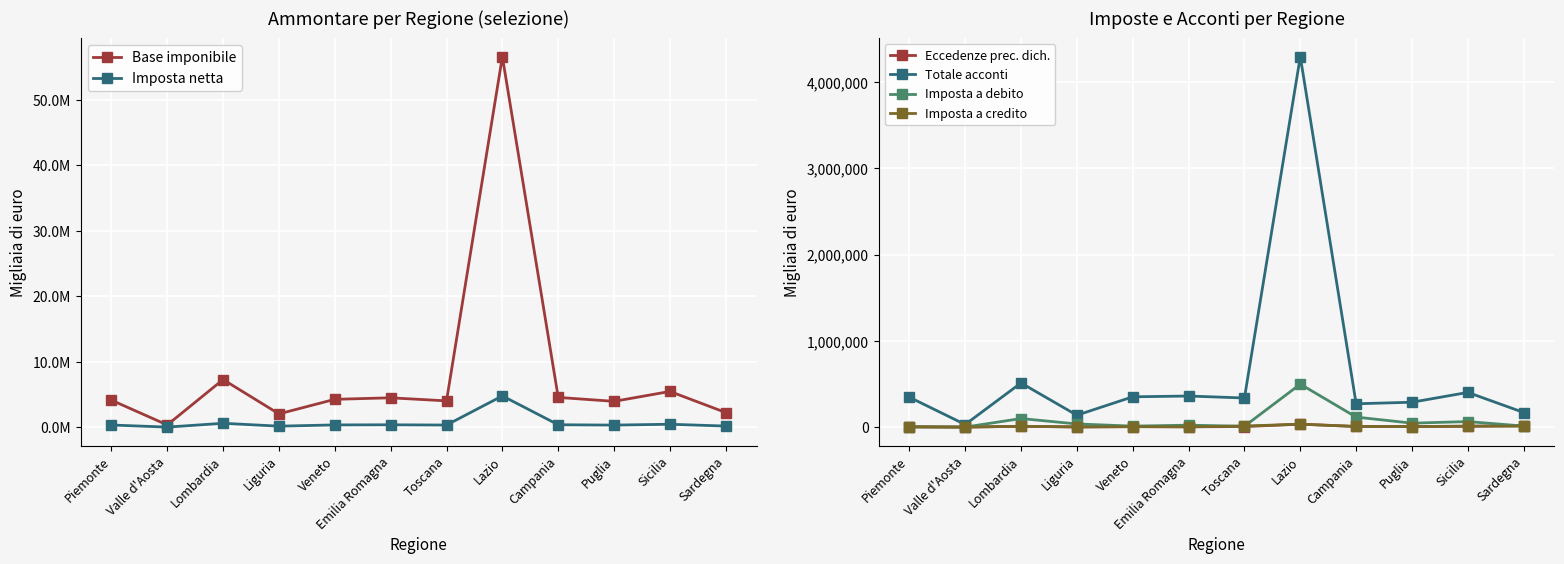

Between Toscana and Sicilia, which series saw the biggest shift?

Base imponibile